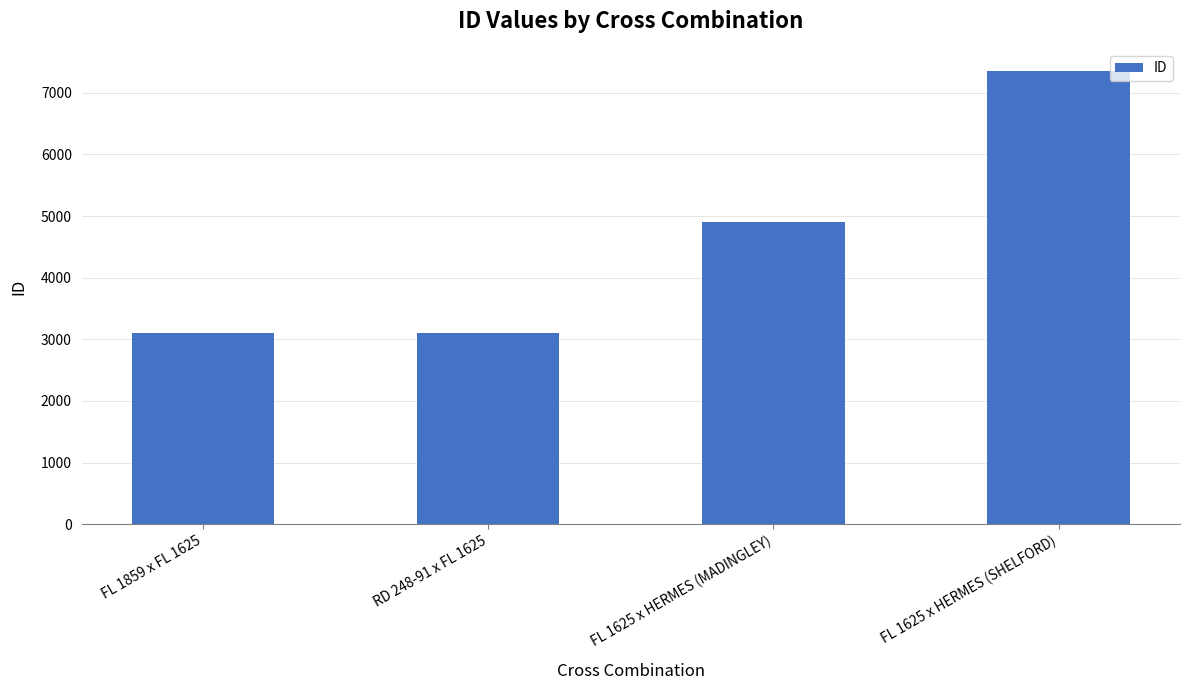

Are the bars horizontal?

No